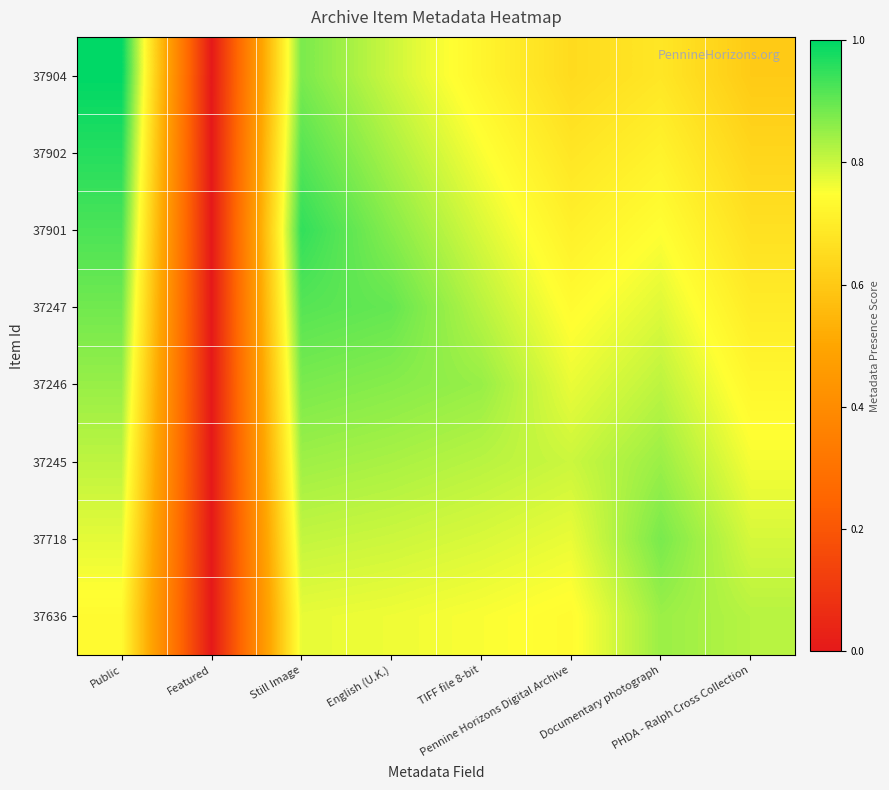

Reading left to right, transcribe all the data shown in this chart.

37904: Public=1.0	Featured=0.0	Still Image=0.9	English (U.K.)=0.8	TIFF file 8-bit=0.7	Pennine Horizons Digital Archive=0.7	Documentary photograph=0.7	PHDA - Ralph Cross Collection=0.6
37902: Public=1.0	Featured=0.0	Still Image=0.9	English (U.K.)=0.8	TIFF file 8-bit=0.8	Pennine Horizons Digital Archive=0.7	Documentary photograph=0.7	PHDA - Ralph Cross Collection=0.6
37901: Public=0.9	Featured=0.0	Still Image=0.9	English (U.K.)=0.9	TIFF file 8-bit=0.8	Pennine Horizons Digital Archive=0.7	Documentary photograph=0.7	PHDA - Ralph Cross Collection=0.7
37247: Public=0.9	Featured=0.0	Still Image=0.9	English (U.K.)=0.9	TIFF file 8-bit=0.8	Pennine Horizons Digital Archive=0.7	Documentary photograph=0.8	PHDA - Ralph Cross Collection=0.7
37246: Public=0.8	Featured=0.0	Still Image=0.9	English (U.K.)=0.9	TIFF file 8-bit=0.8	Pennine Horizons Digital Archive=0.8	Documentary photograph=0.8	PHDA - Ralph Cross Collection=0.7
37245: Public=0.8	Featured=0.0	Still Image=0.8	English (U.K.)=0.8	TIFF file 8-bit=0.8	Pennine Horizons Digital Archive=0.8	Documentary photograph=0.8	PHDA - Ralph Cross Collection=0.8
37718: Public=0.8	Featured=0.0	Still Image=0.8	English (U.K.)=0.8	TIFF file 8-bit=0.8	Pennine Horizons Digital Archive=0.8	Documentary photograph=0.9	PHDA - Ralph Cross Collection=0.8
37636: Public=0.7	Featured=0.0	Still Image=0.8	English (U.K.)=0.8	TIFF file 8-bit=0.8	Pennine Horizons Digital Archive=0.7	Documentary photograph=0.8	PHDA - Ralph Cross Collection=0.8